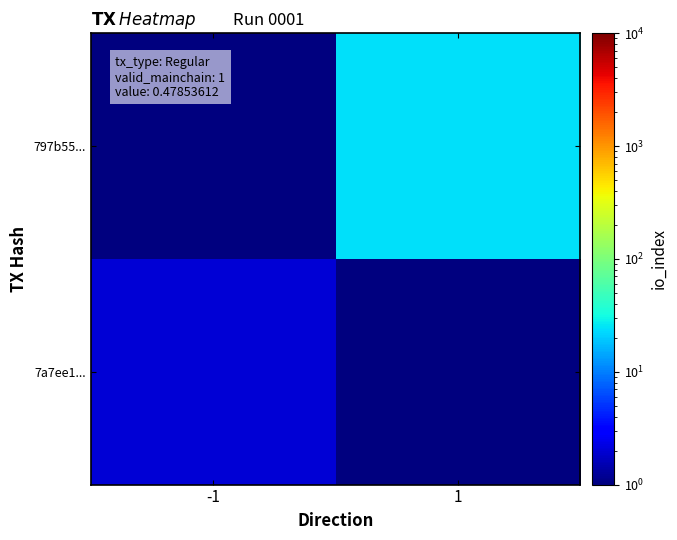

How many distinct data groups are displayed?

2